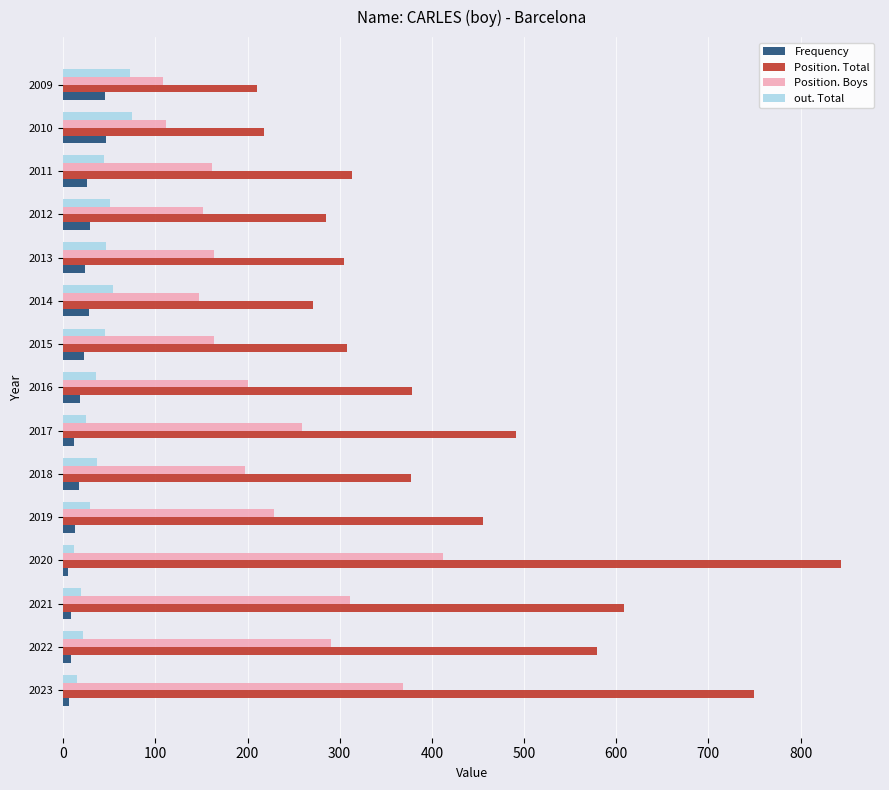

What is the average value of the Position. Total series?

426